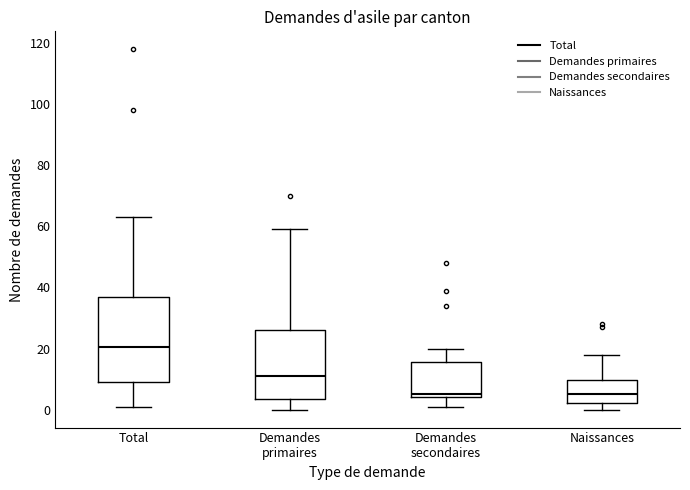

Reading left to right, transcribe this box plot: for each box, give where its median line is, the range the box spans, and where its two whiskers end, as read against the y-axis. The values are not printed on the chart, so give them approximately, as read against the axis.

Total: median 20, box 10 to 36, whiskers 2 to 64
Demandes primaires: median 12, box 4 to 26, whiskers 0 to 60
Demandes secondaires: median 6, box 4 to 16, whiskers 2 to 20
Naissances: median 6, box 2 to 10, whiskers 0 to 18